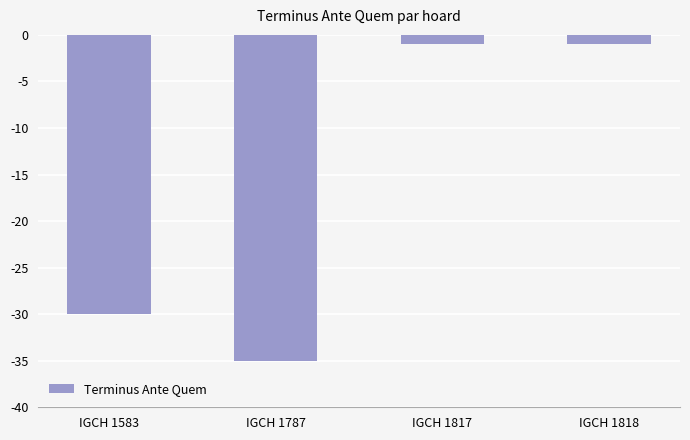

What is the difference between the second highest and minimum values?

34